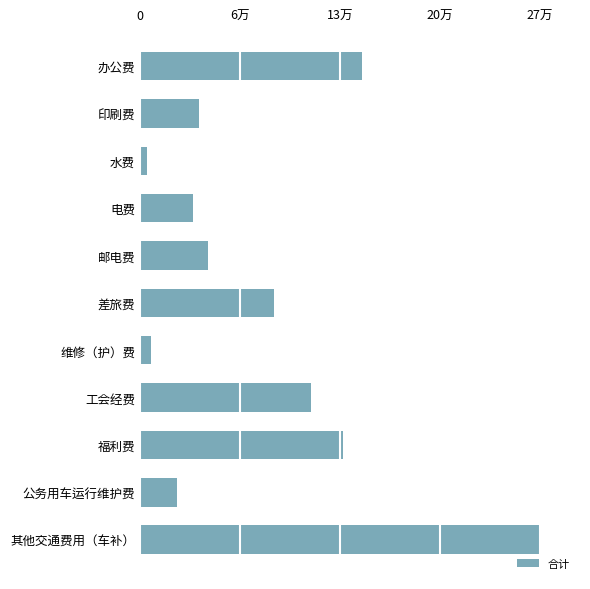

How many bars are there in total?

11